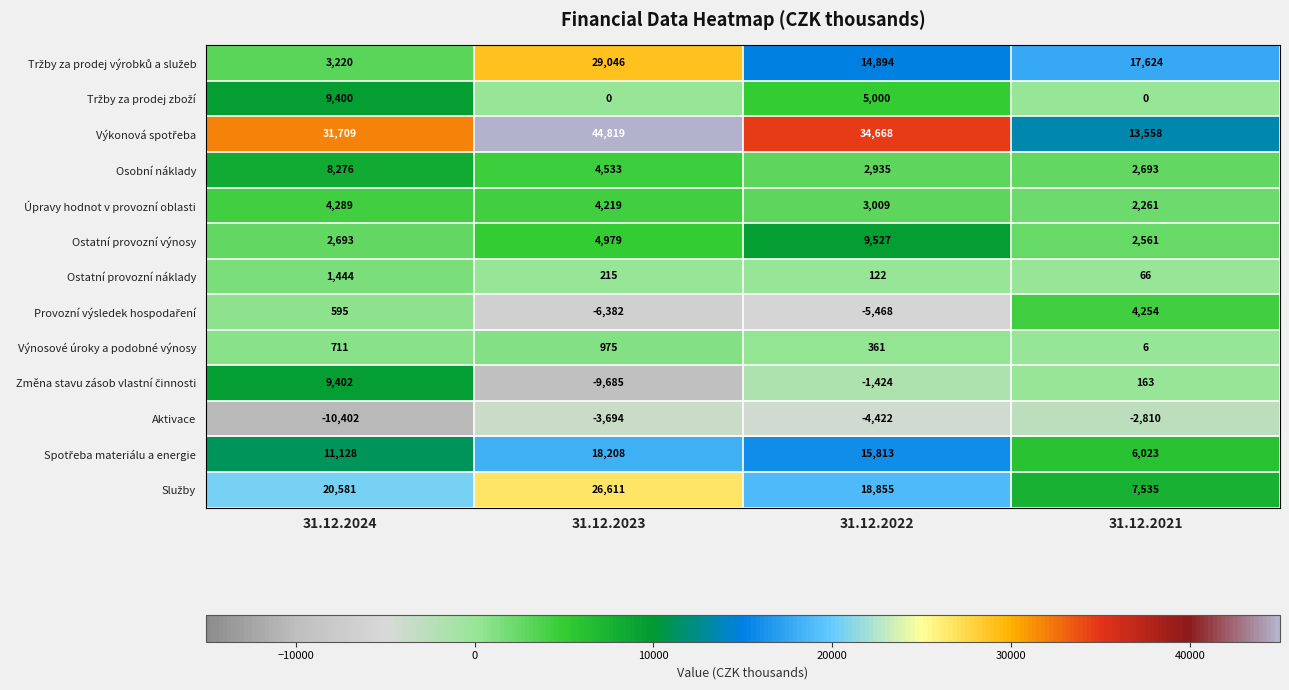

Rank the categories by Aktivace value from highest to lowest.

31.12.2021, 31.12.2023, 31.12.2022, 31.12.2024